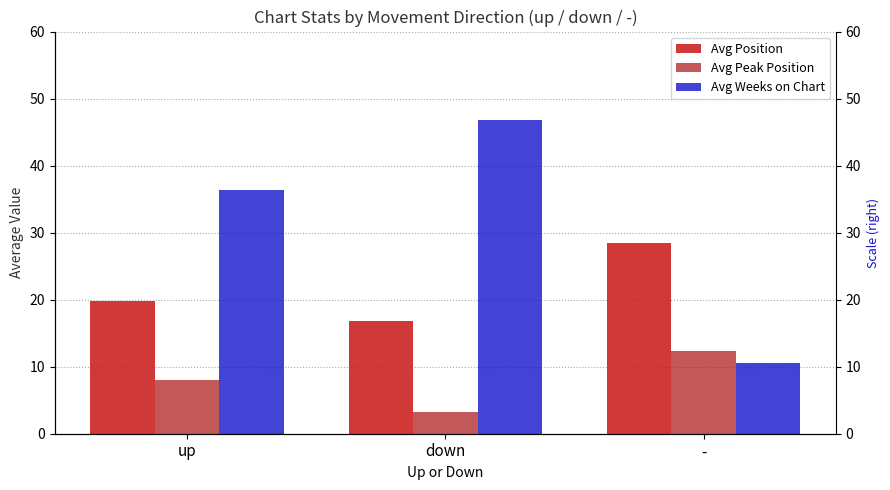

At how many categories does at least one series exceed 17?

3